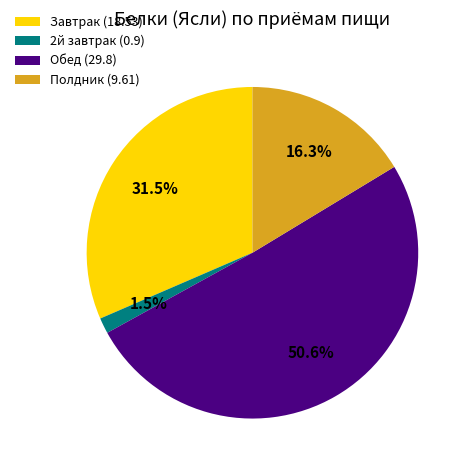

To the nearest percent, what is the difference between the largest and smallest slice percentages?

49%